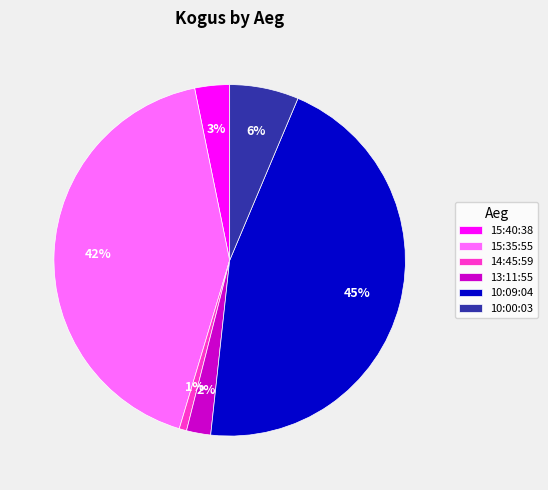

How many slices are in this pie chart?

6